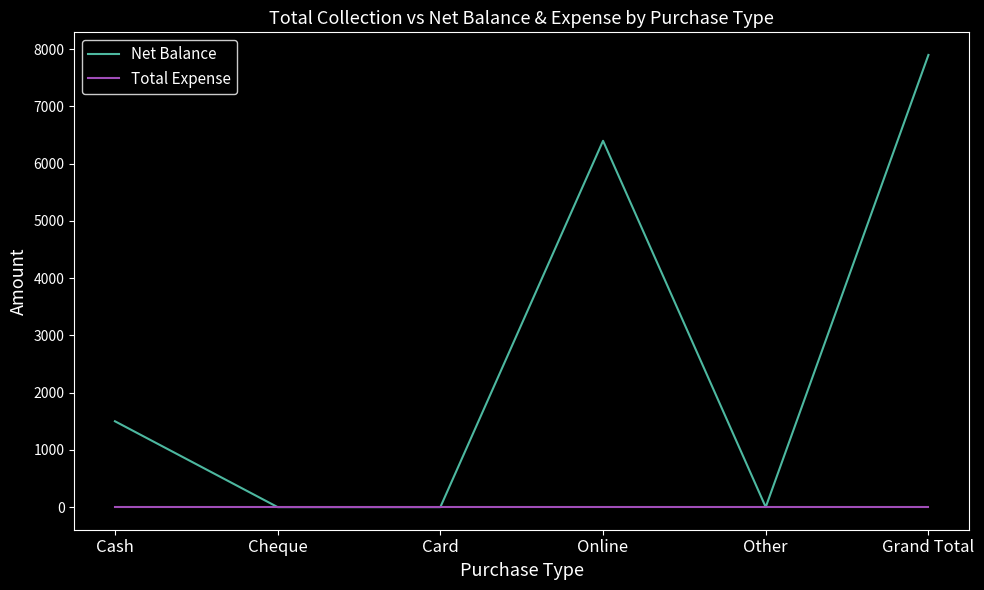

Which series has the largest range (max minus min)?

Net Balance